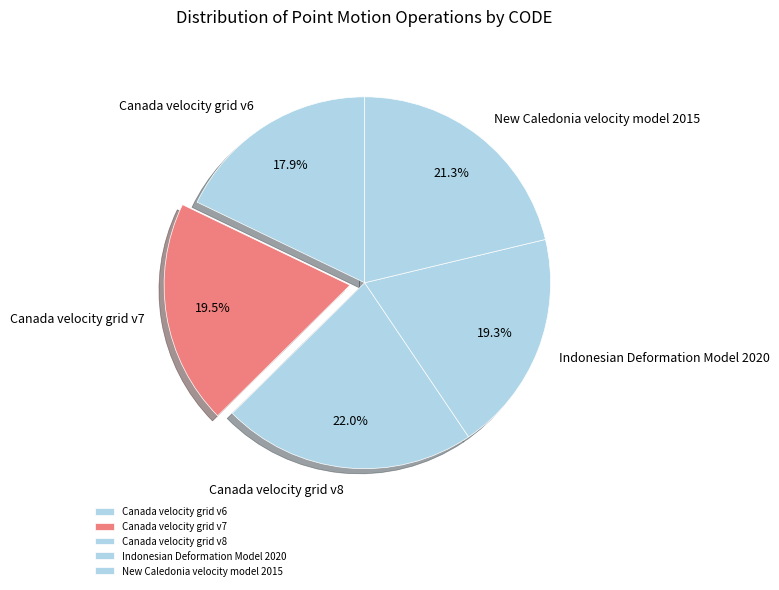

The Canada velocity grid v6 slice represents 18% of the pie. True or false?

True